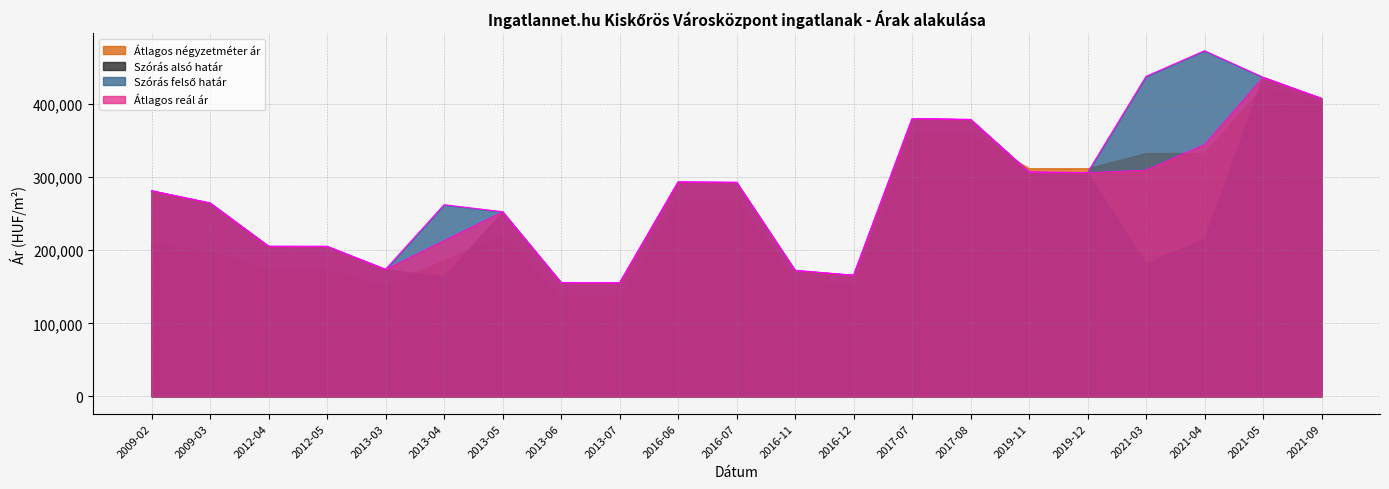

True or false: Átlagos reál ár has more than 2 interior local peaks.

True